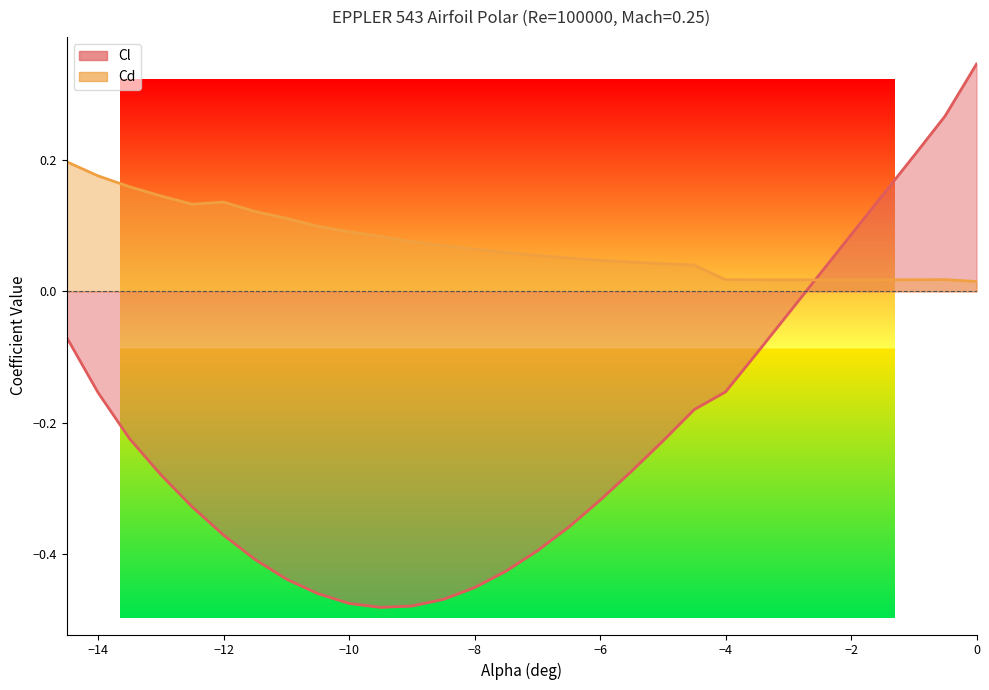

Rank the categories by Cl value from highest to lowest.

0.0, -0.5, -1.0, -1.5, -2.0, -2.5, -3.0, -14.5, -3.5, -4.0, -14.0, -4.5, -13.5, -5.0, -5.5, -13.0, -6.0, -12.5, -6.5, -12.0, -7.0, -11.5, -7.5, -11.0, -8.0, -10.5, -8.5, -10.0, -9.0, -9.5